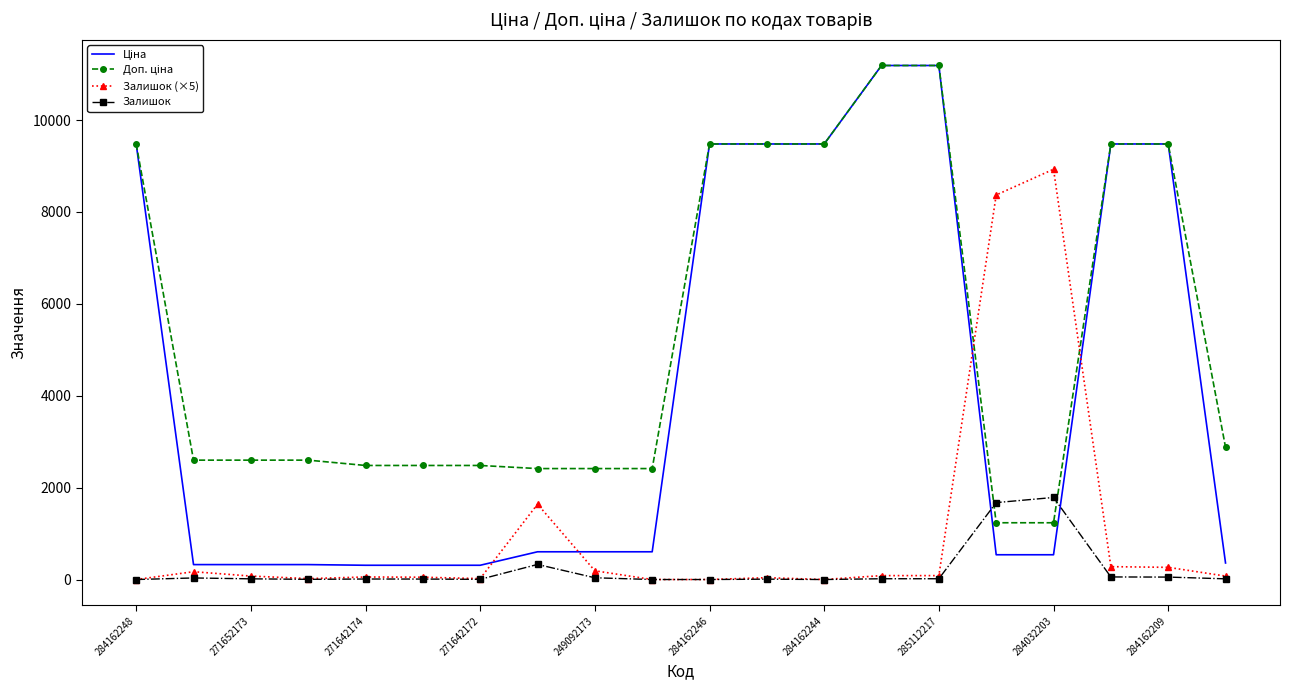

What is the greatest value displayed?

11188.2